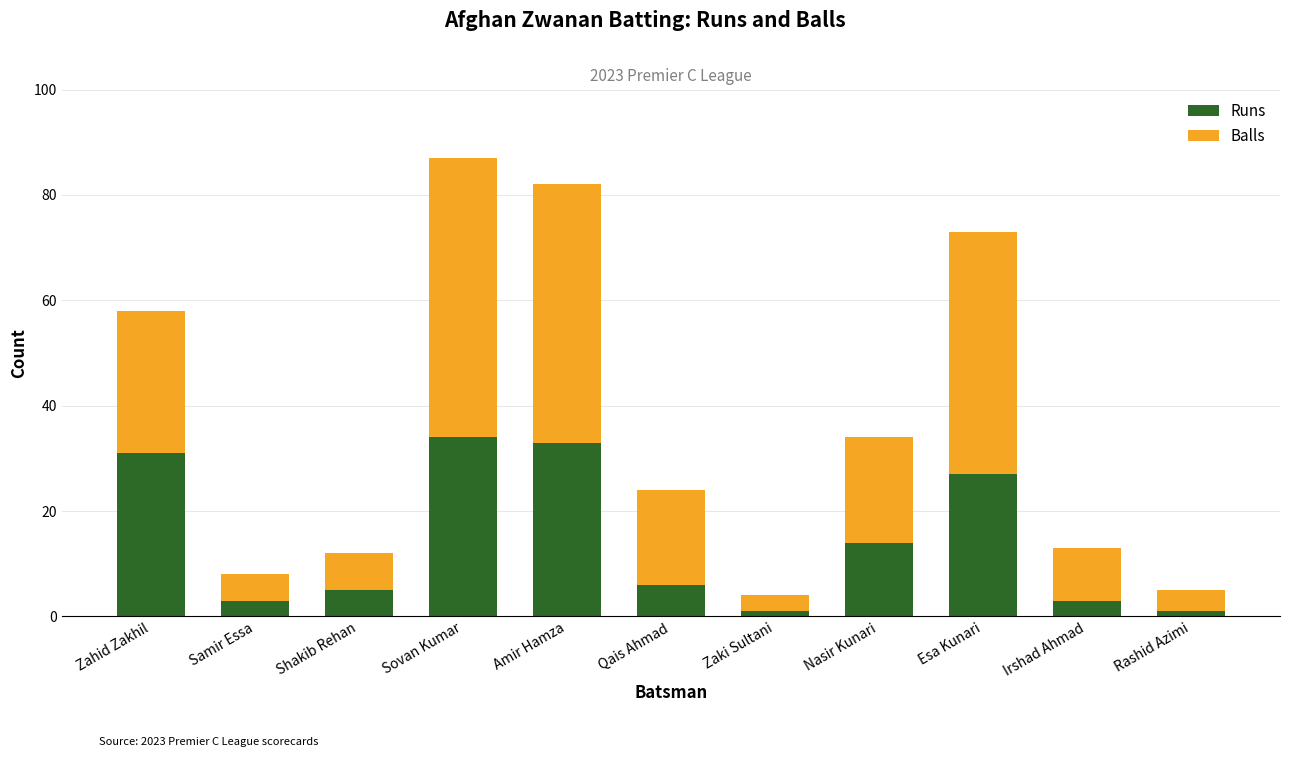

What is the sum of all Runs values?

158